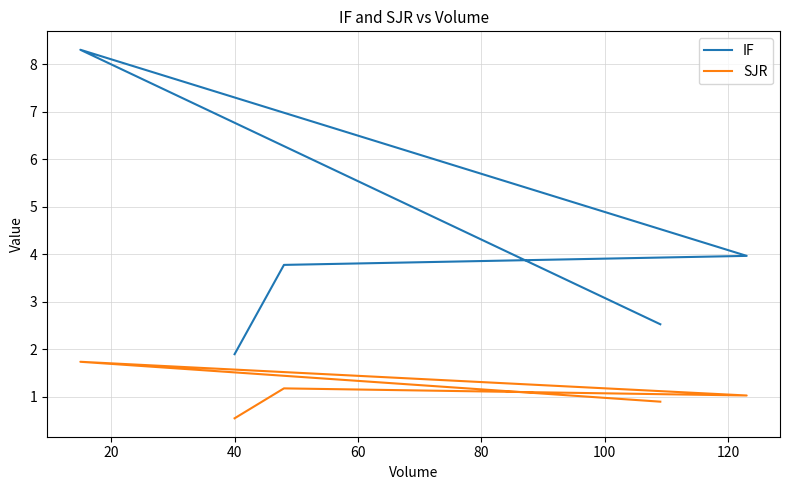

What is the difference between the highest and lowest values at 20?

6.6